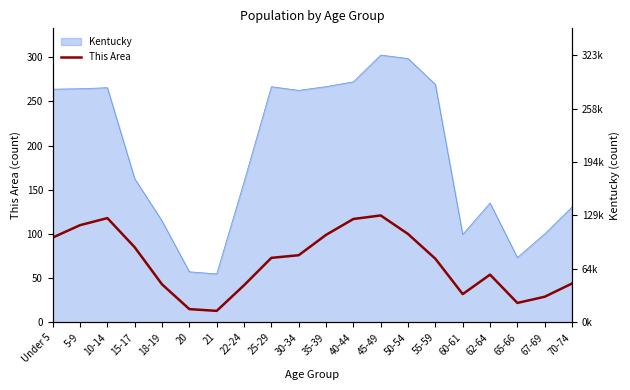

What is the change in value from 30-34 to 70-74?

-32